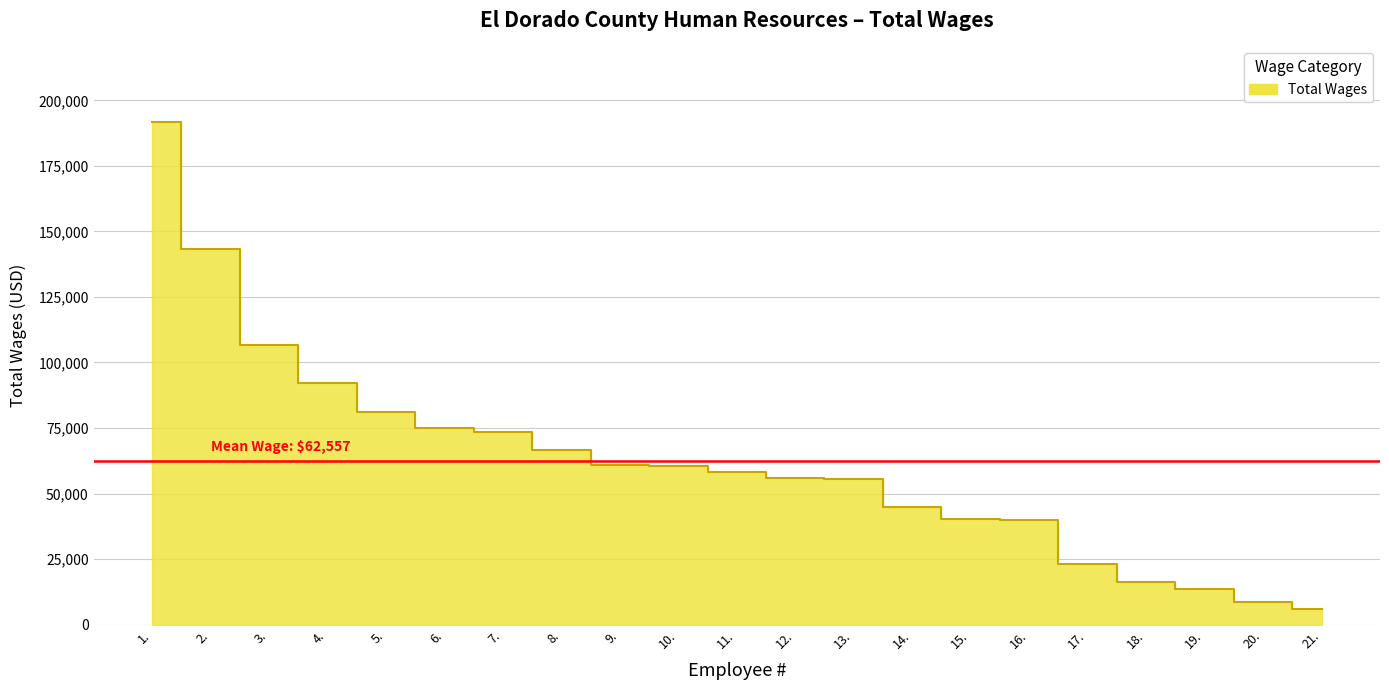

What position from the right is 11.?

11